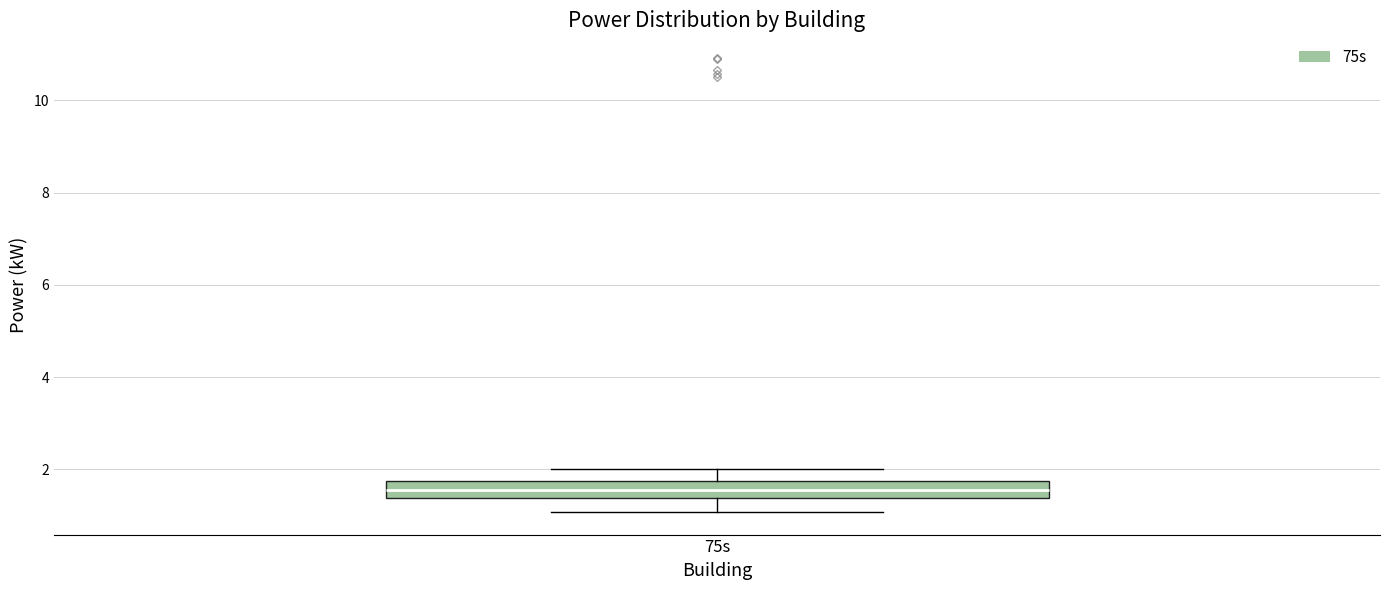

Transcribe this box plot: give where the median line is, the range the box spans, and where the two whiskers end, as read against the y-axis. The values are not printed on the chart, so give them approximately, as read against the axis.

median 1.6, box 1.4 to 1.8, whiskers 1.0 to 2.0